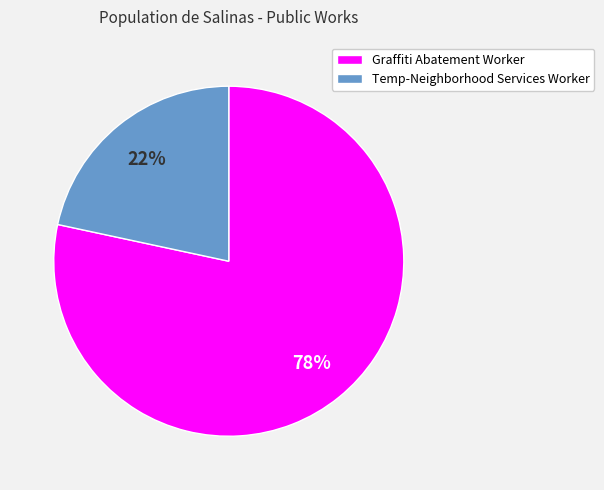

Which slice represents more than half of the pie?

Graffiti Abatement Worker